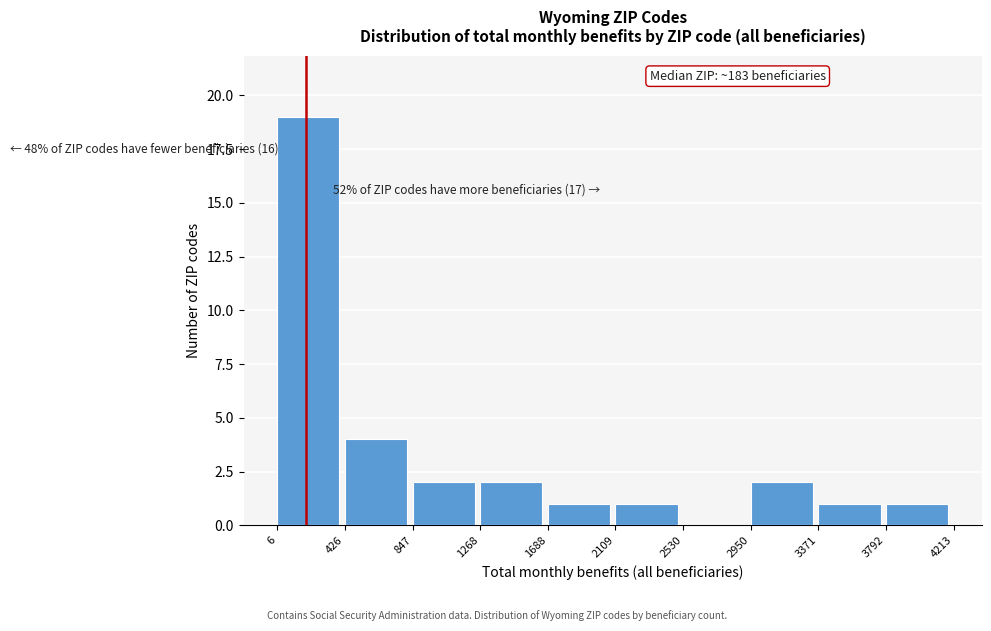

Over which range of the x-axis is the bar tallest?

6 to 426